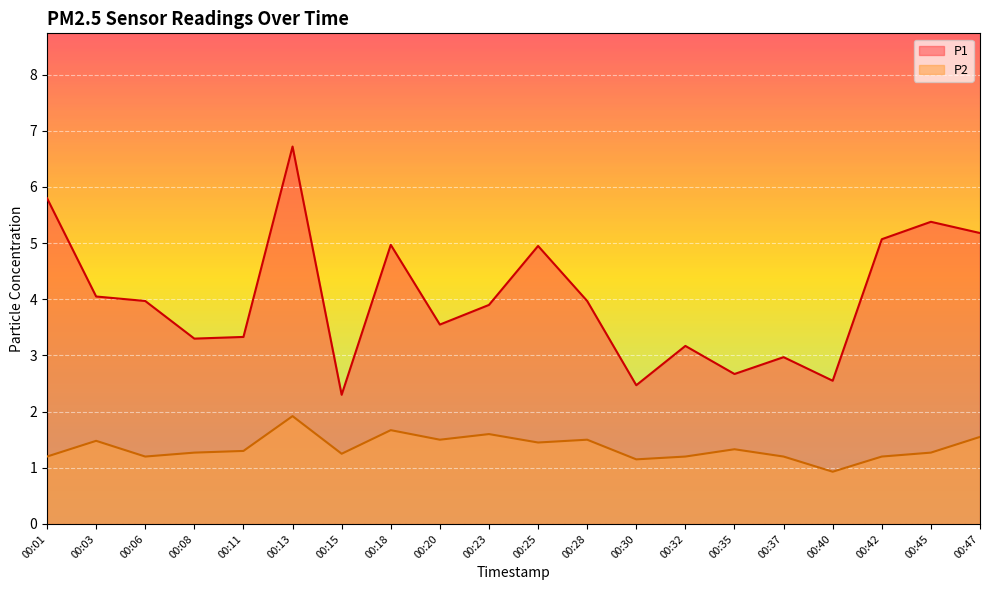

Does the chart display data point markers on the line(s)?

No